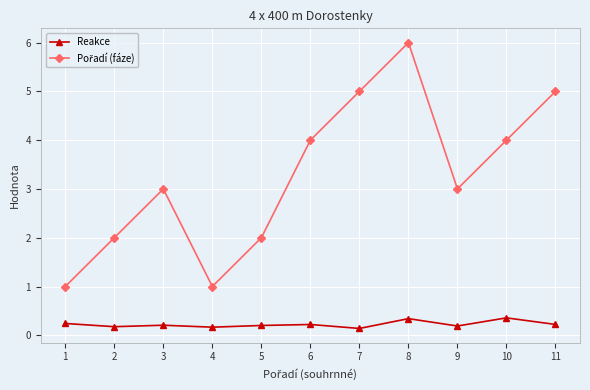

How many lines are shown in the chart?

2